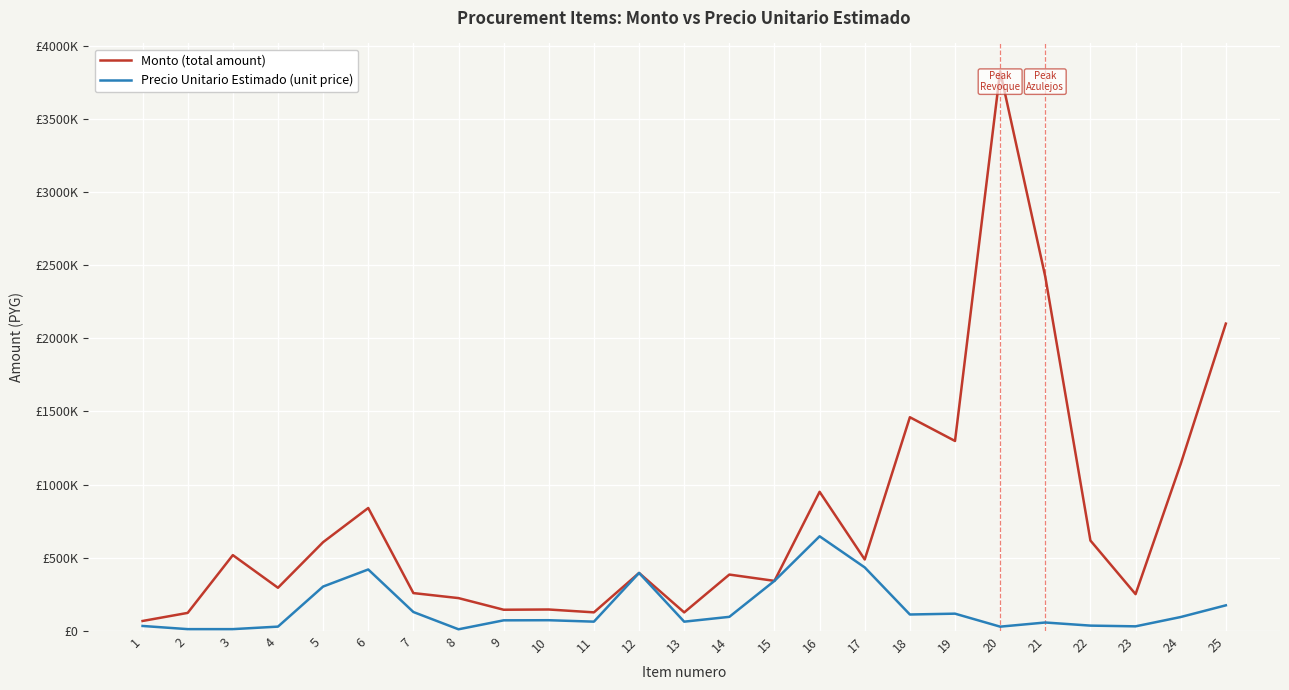

Reading right to left, what are all the values shown in this chart?

Monto (total amount): 25=2100000	24=1140816	23=251368	22=617746	21=2420292	20=3823759	19=1298077	18=1460264	17=488250	16=950599	15=342113	14=385172	13=126666	12=396236	11=126906	10=146466	9=144880	8=224340	7=258666	6=840000	5=606532	4=295000	3=517986	2=123330	1=68000
Precio Unitario Estimado (unit price): 25=175000	24=95068	23=31421	22=36338	21=57626	20=29256	19=118007	18=112328	17=434000	16=646666	15=342113	14=96293	13=63333	12=396236	11=63453	10=73233	9=72440	8=11217	7=129333	6=420000	5=303266	4=29500	3=12333	2=12333	1=34000